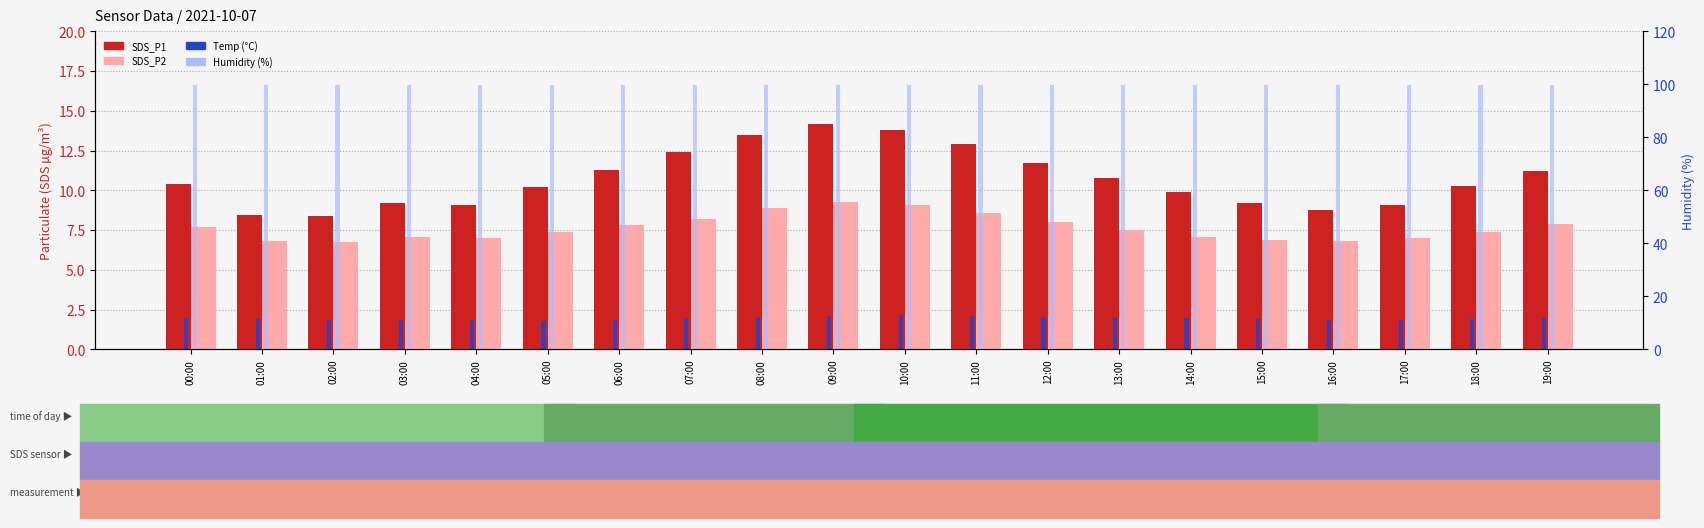

Which series has the largest total across all categories?

Humidity (%)